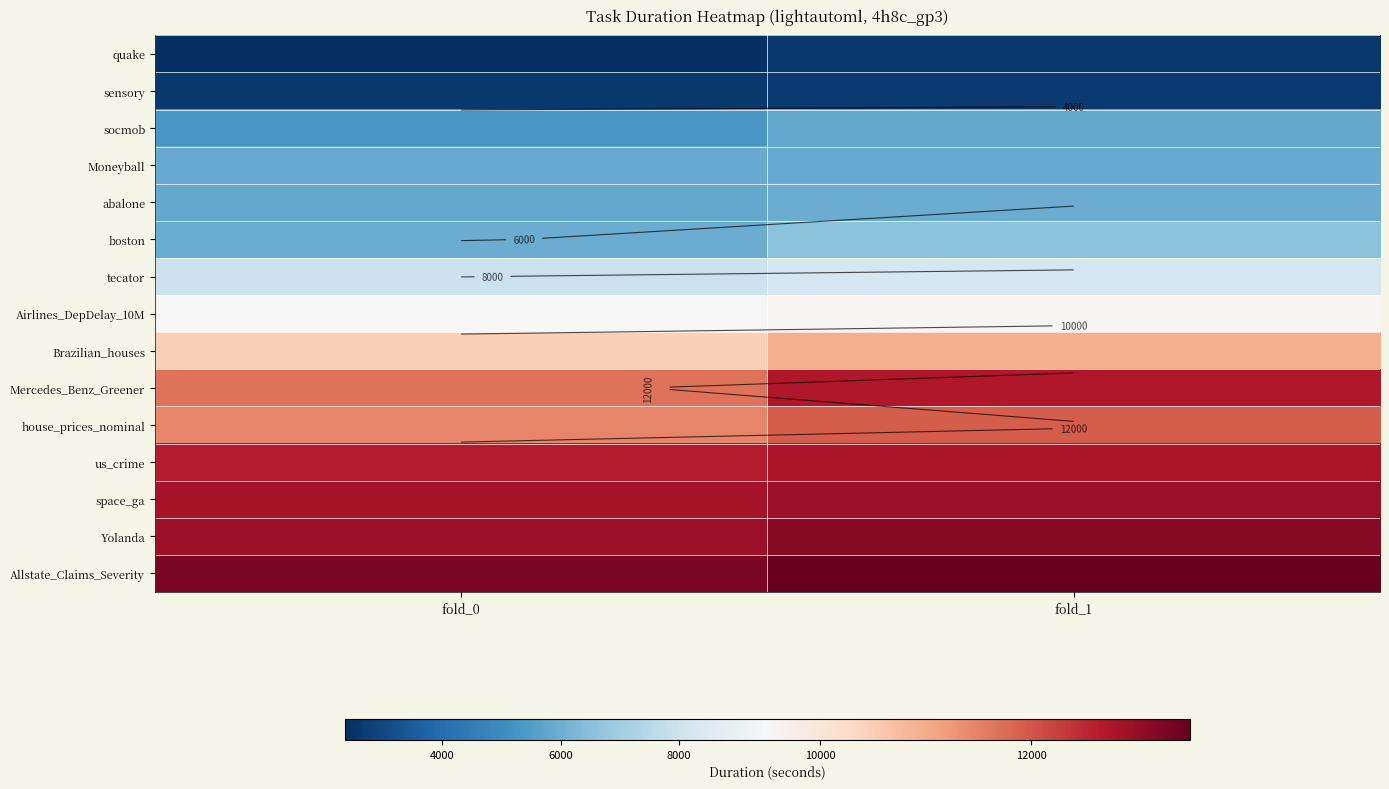

What value does the Brazilian_houses series have at fold_1?

10944.6